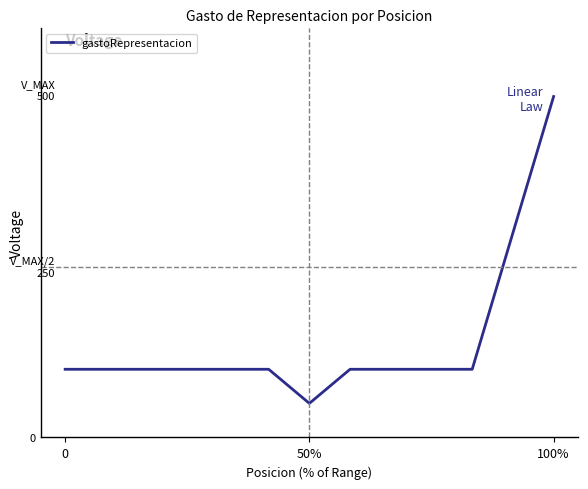

Does the chart have visible grid lines?

No